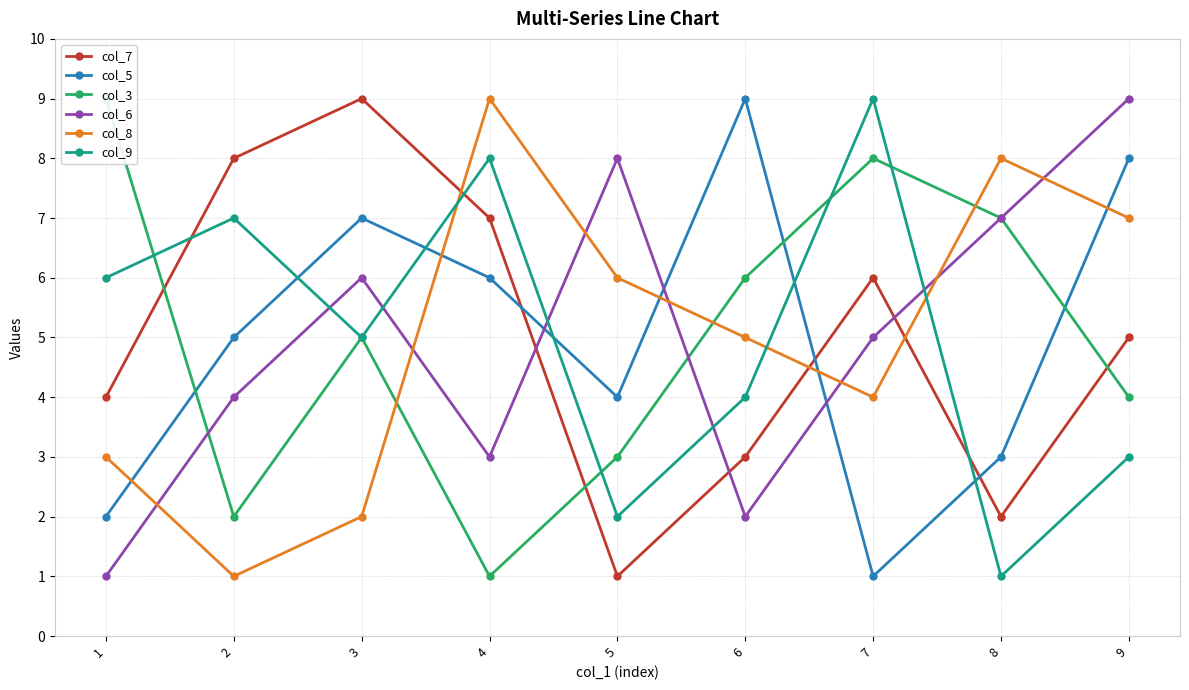

True or false: col_9 and col_3 intersect in this chart.

True